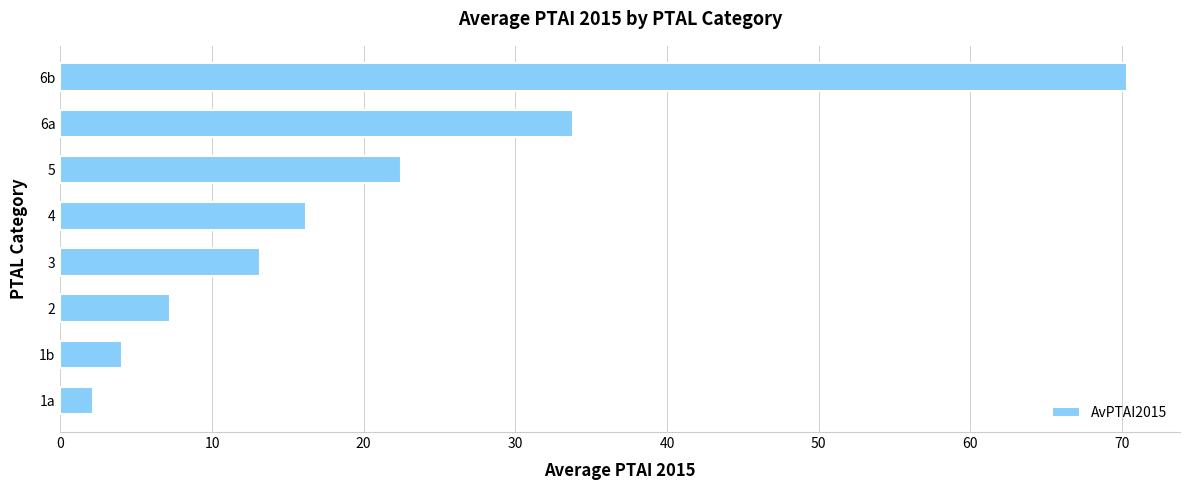

Which category has the highest value across all series?

6b